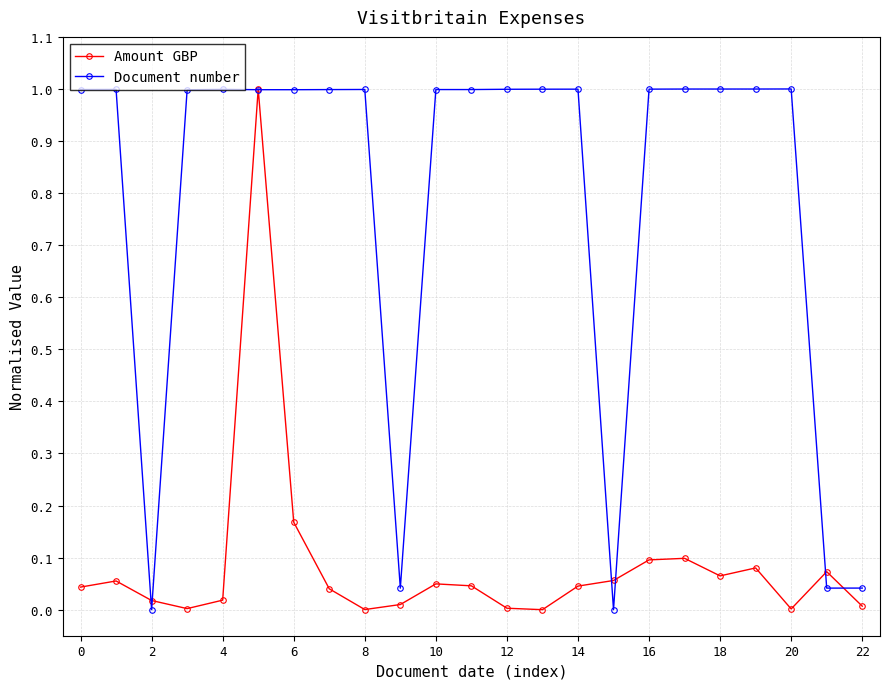

How many series are shown in this chart?

2